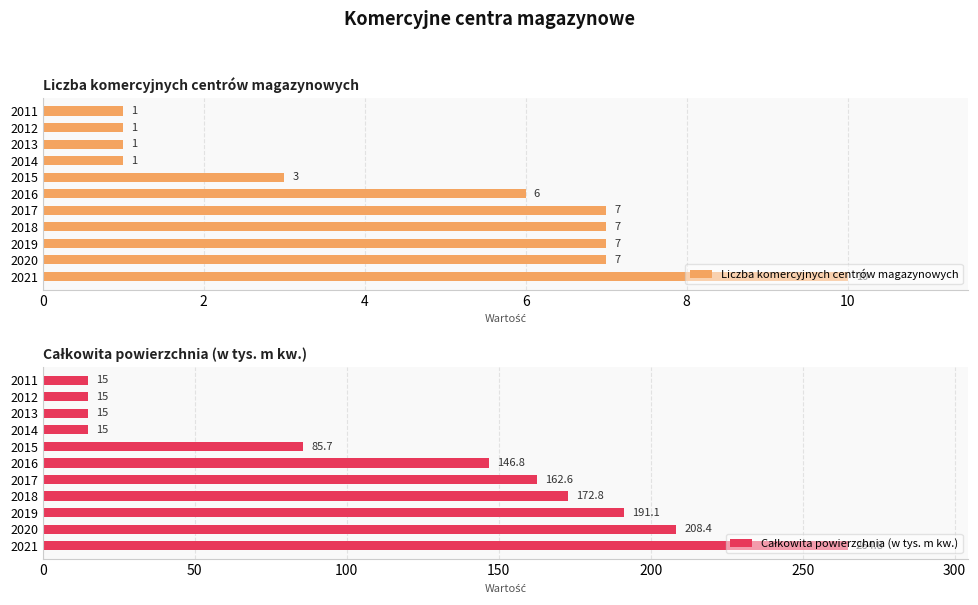

Reading right to left, list all the values displayed in this chart.

Liczba komercyjnych centrów magazynowych: 10.0	7.0	7.0	7.0	7.0	6.0	3.0	1.0	1.0	1.0	1.0
Całkowita powierzchnia (w tys. m kw.): 264.8	208.4	191.1	172.8	162.6	146.8	85.7	15.0	15.0	15.0	15.0